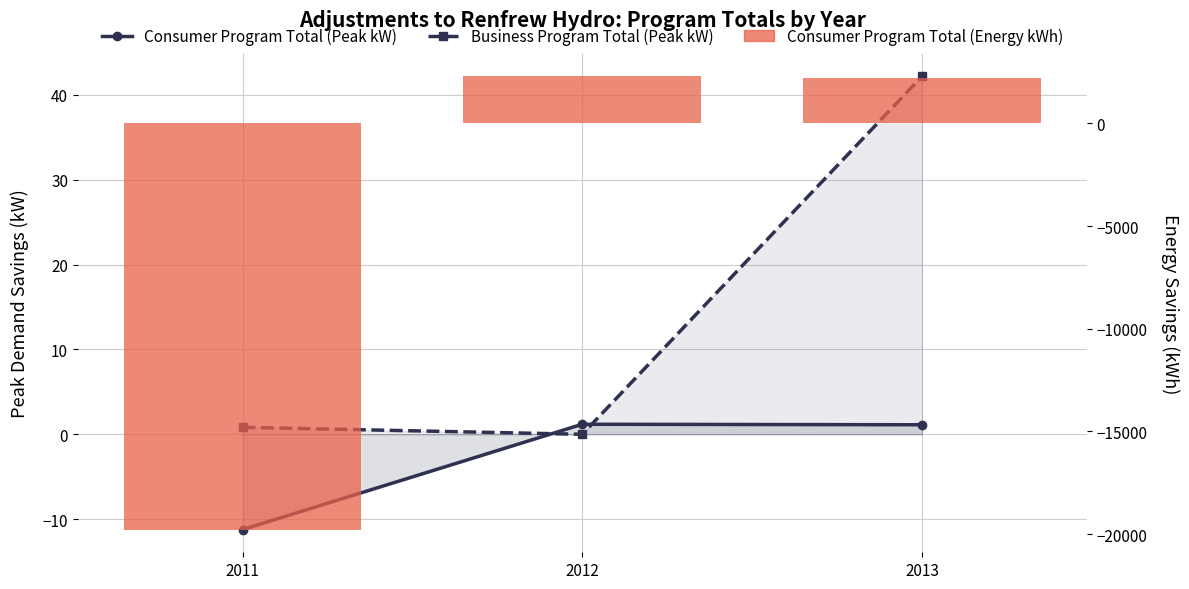

What is the sum of all Consumer Program Total (Peak kW) values?

-8.9